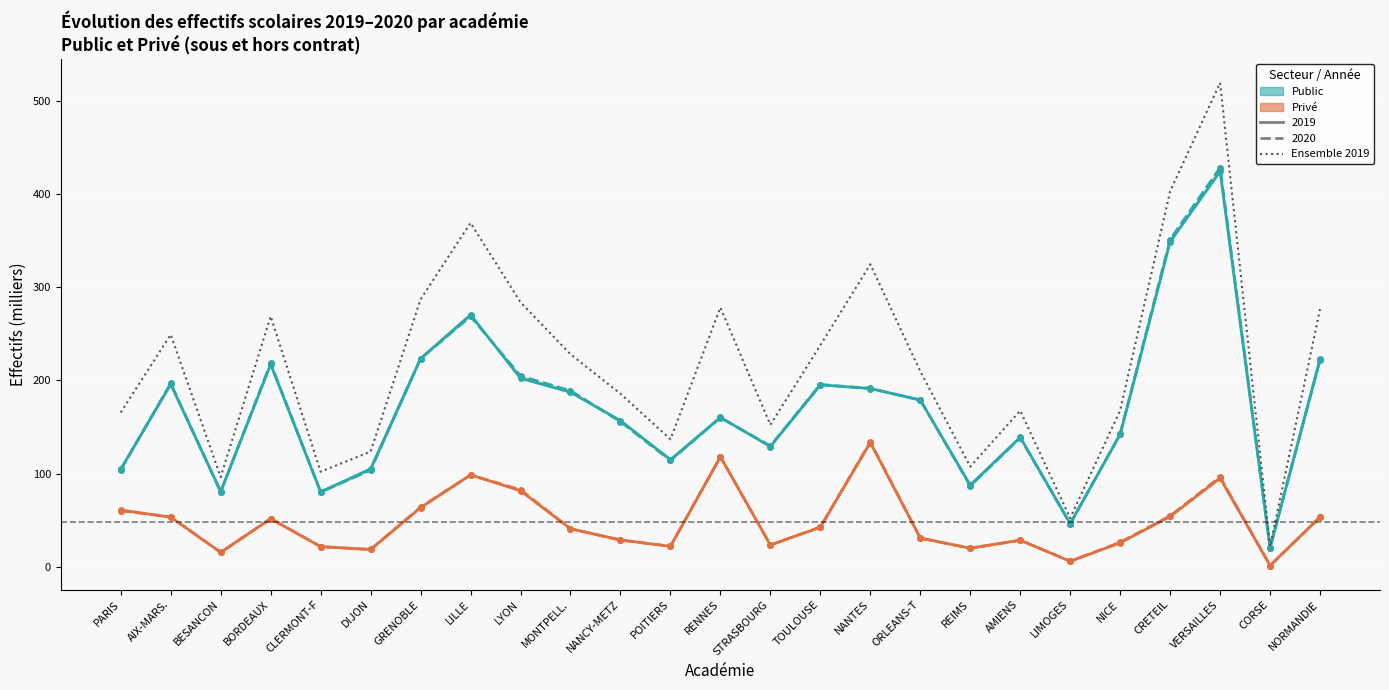

Count the number of categories in the chart.

25